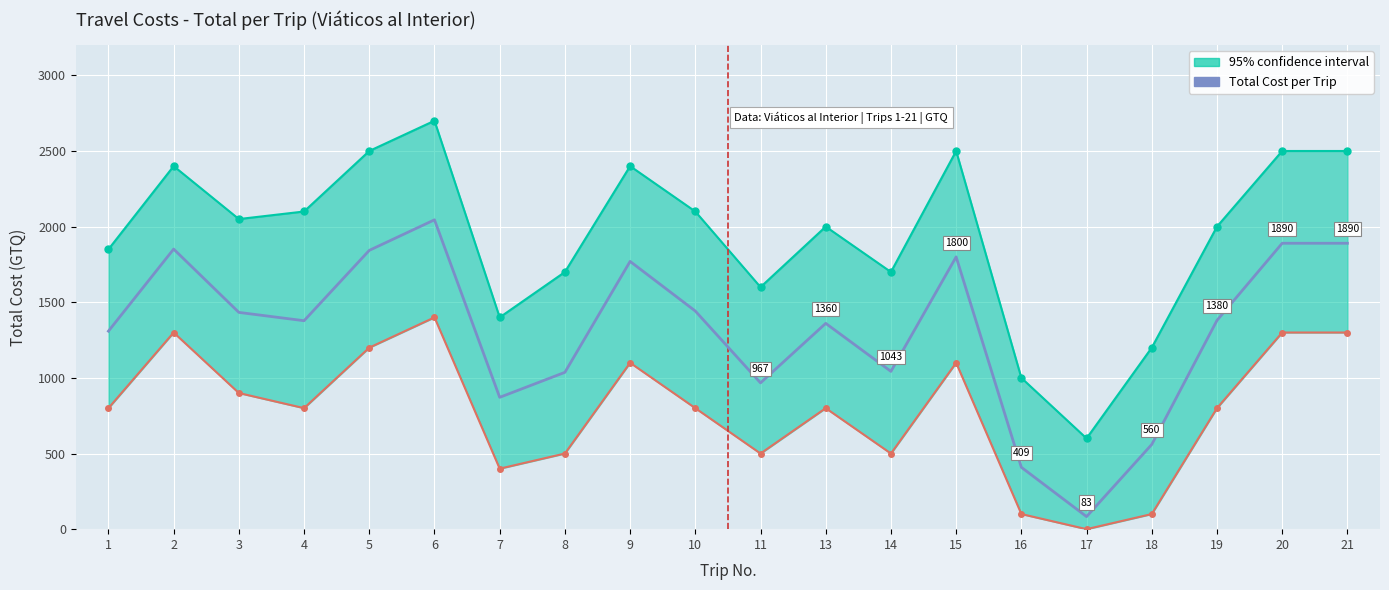

What is the difference between the maximum and minimum values?

1962.0